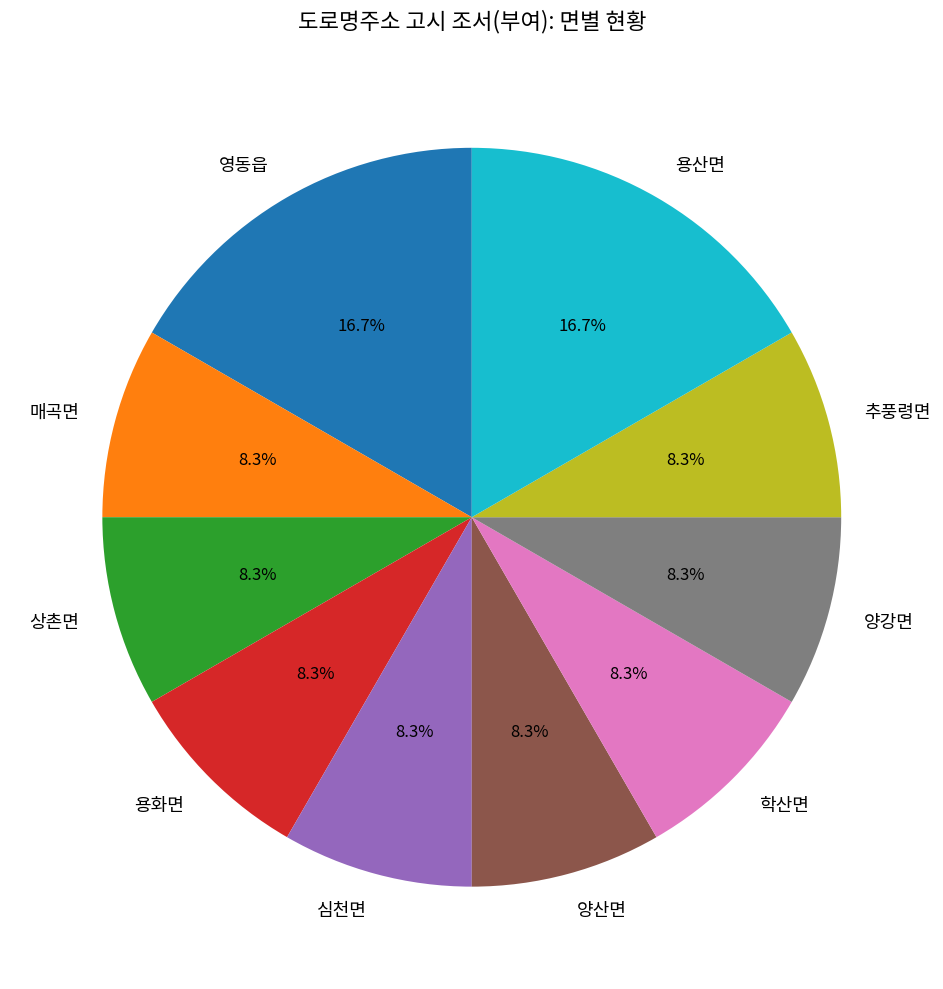

Is there any slice that represents more than half of the pie?

No